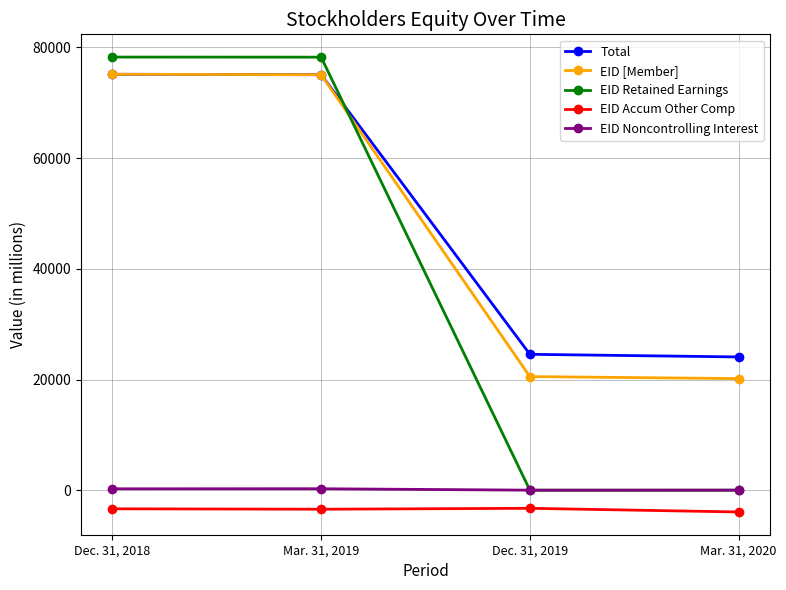

Which series has the widest spread of values?

EID Retained Earnings